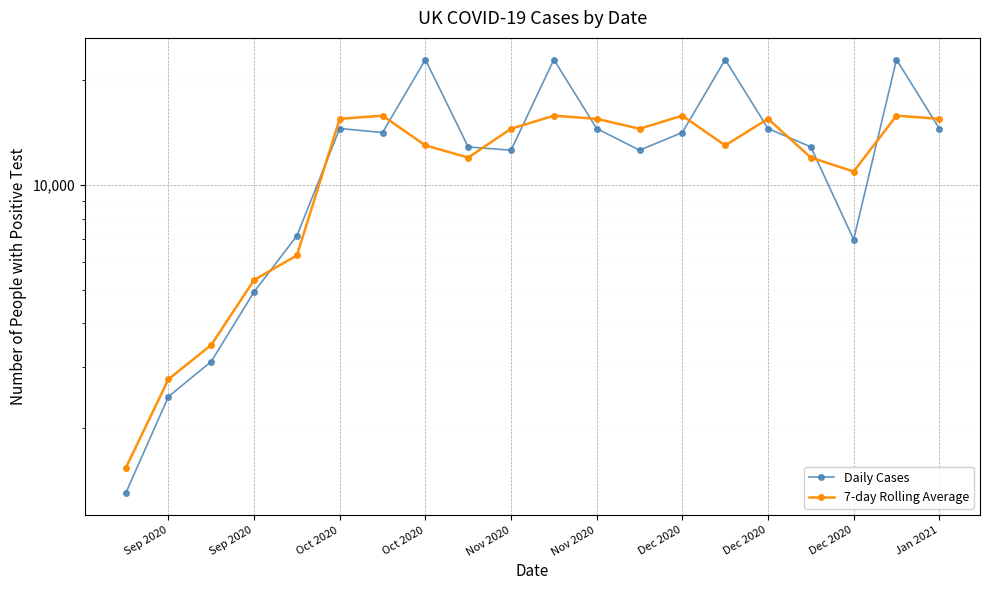

True or false: 7-day Rolling Average has a value of 24063.3 at 12.

False